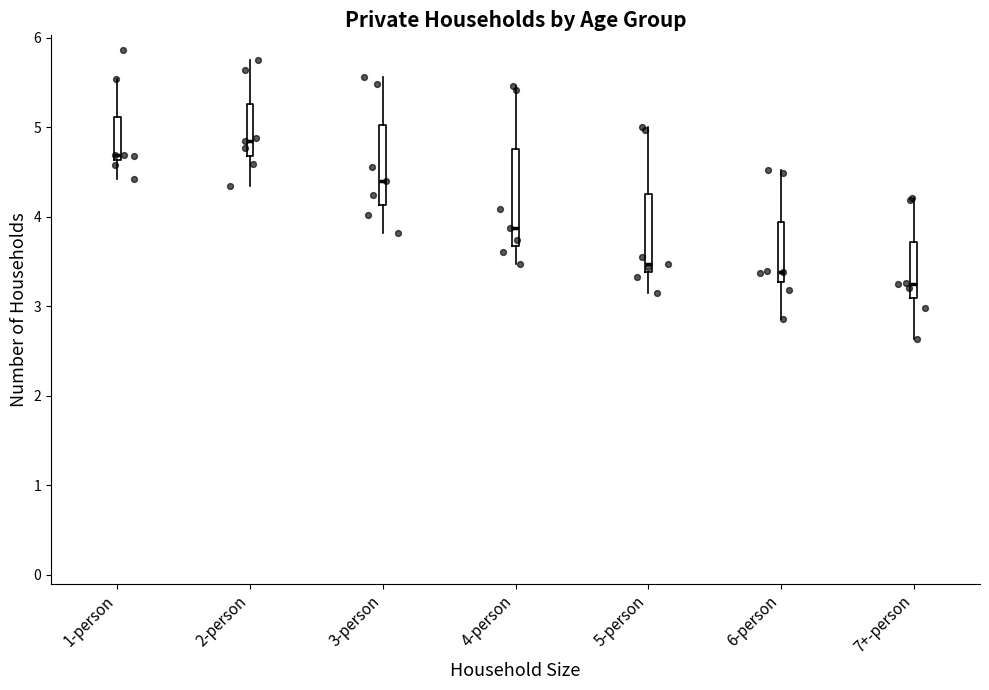

Reading left to right, transcribe this box plot: for each box, give where its median line is, the range the box spans, and where its two whiskers end, as read against the y-axis. The values are not printed on the chart, so give them approximately, as read against the axis.

1-person: median 4.7, box 4.6 to 5.1, whiskers 4.4 to 5.5
2-person: median 4.8, box 4.7 to 5.3, whiskers 4.3 to 5.8
3-person: median 4.4, box 4.1 to 5.0, whiskers 3.8 to 5.6
4-person: median 3.9, box 3.7 to 4.8, whiskers 3.5 to 5.5
5-person: median 3.5, box 3.4 to 4.3, whiskers 3.1 to 5.0
6-person: median 3.4, box 3.3 to 3.9, whiskers 2.9 to 4.5
7+-person: median 3.3, box 3.1 to 3.7, whiskers 2.6 to 4.2